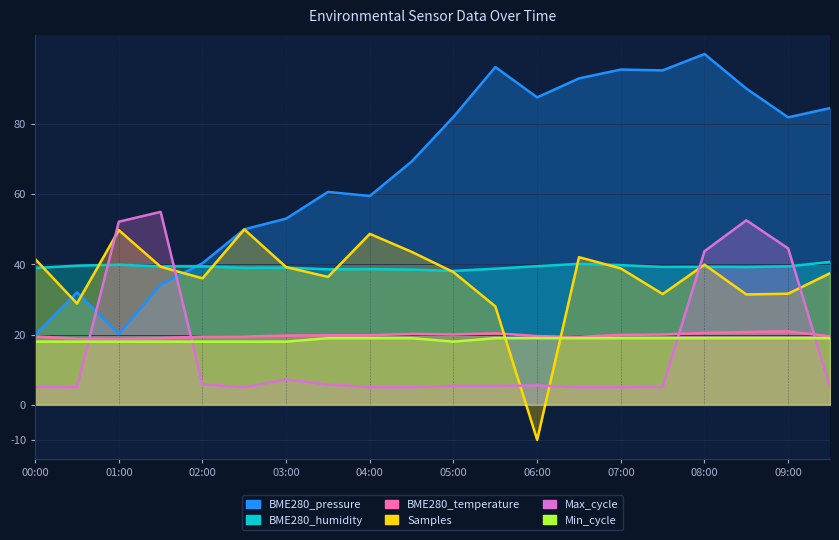

What is the label of the 13th point from the left?

06:00